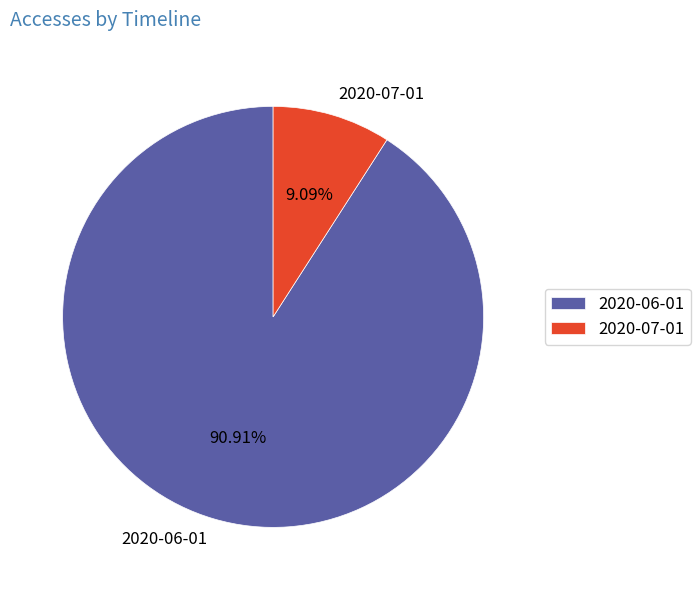

Which slice is the smallest?

2020-07-01